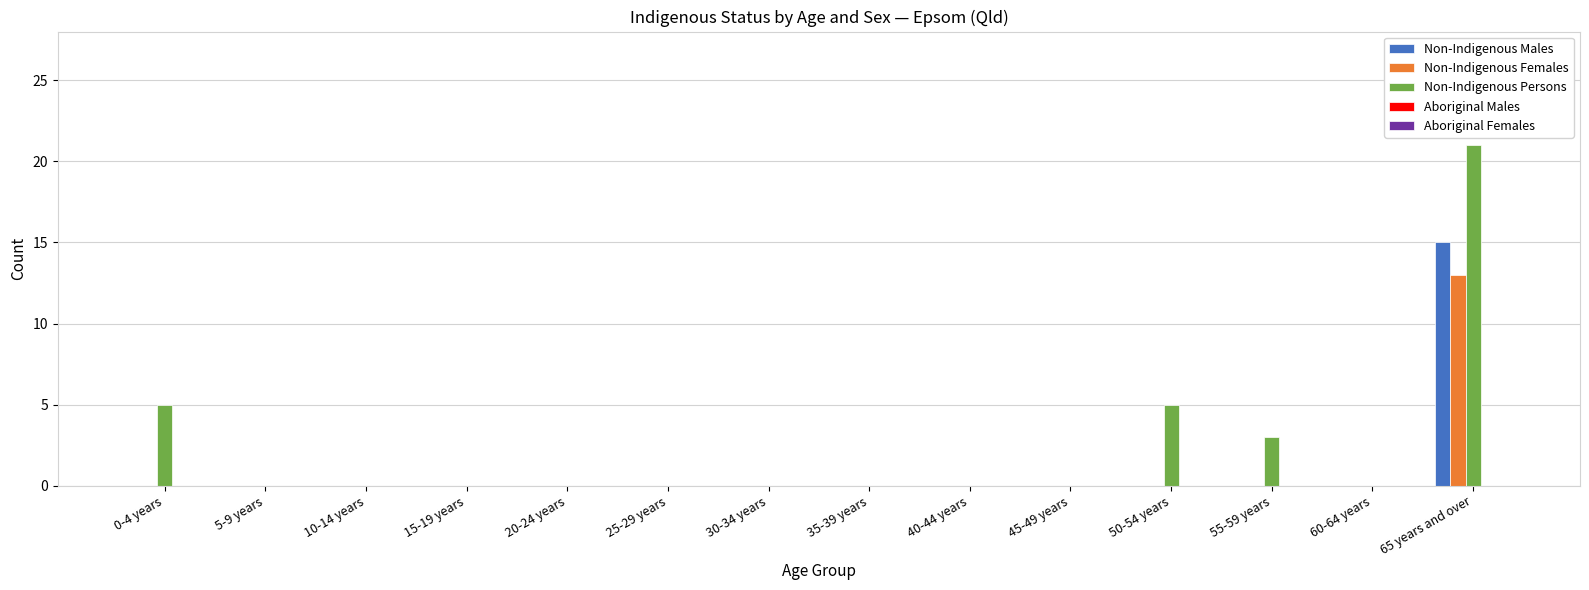

What is the maximum value for Non-Indigenous Males?

15